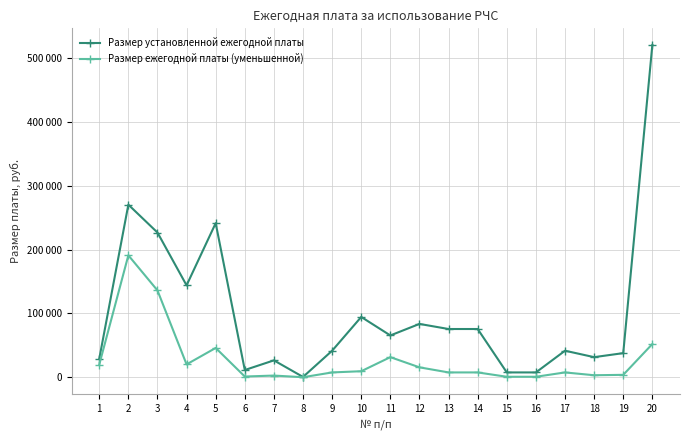

Reading left to right, what are all the values shown in this chart?

Размер установленной ежегодной платы: 28812.0	270480.0	226800.0	144026.4	241500.0	11340.0	26460.0	504.0	41580.0	94500.0	65520.0	83580.0	75600.0	75600.0	7560.0	7560.0	41580.0	31500.0	37800.0	520800.0
Размер ежегодной платы (уменьшенной): 19740.0	191100.0	136080.0	20148.2	45922.8	1134.0	2646.0	50.4	7560.0	9450.0	31500.0	15540.0	7560.0	7560.0	756.0	756.0	7560.0	3150.0	3780.0	52080.0